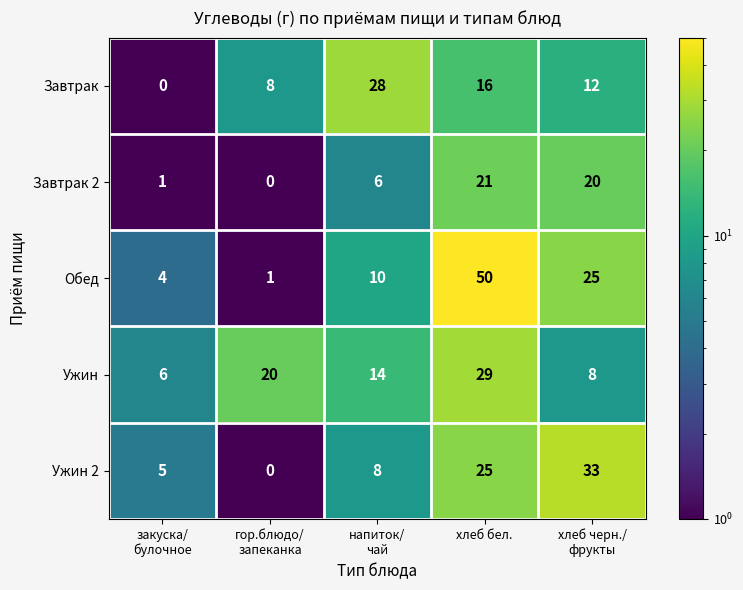

At how many categories does at least one series exceed 48?

1